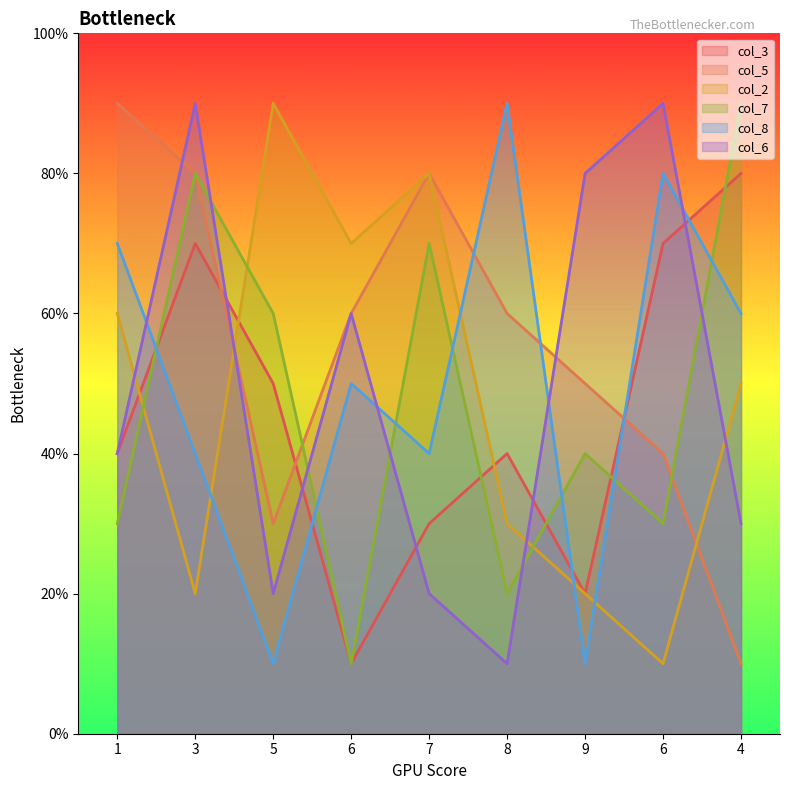

What is the spread (max minus min) of values at 1?

6